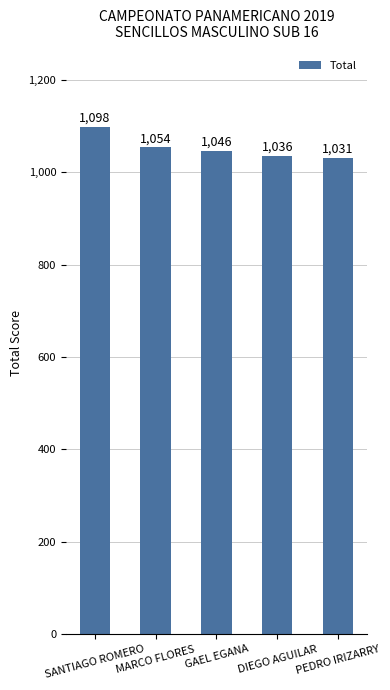

Reading left to right, transcribe all the data shown in this chart.

SANTIAGO ROMERO=1098	MARCO FLORES=1054	GAEL EGANA=1046	DIEGO AGUILAR=1036	PEDRO IRIZARRY=1031